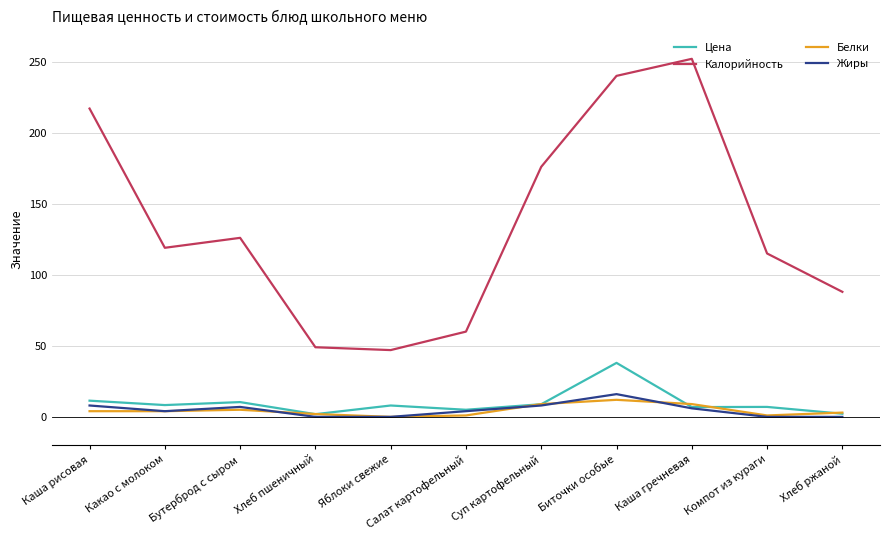

Does the chart display data point markers on the line(s)?

No